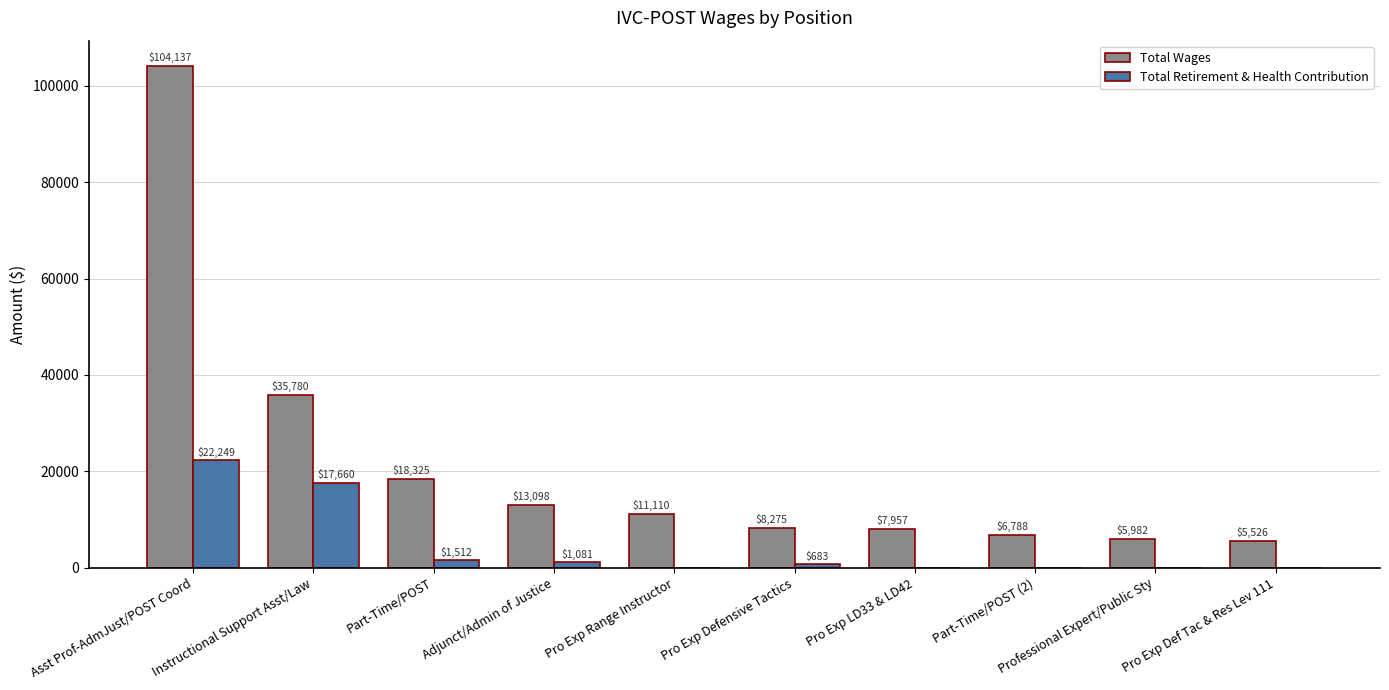

Are the bars grouped side by side (vs. stacked)?

Yes